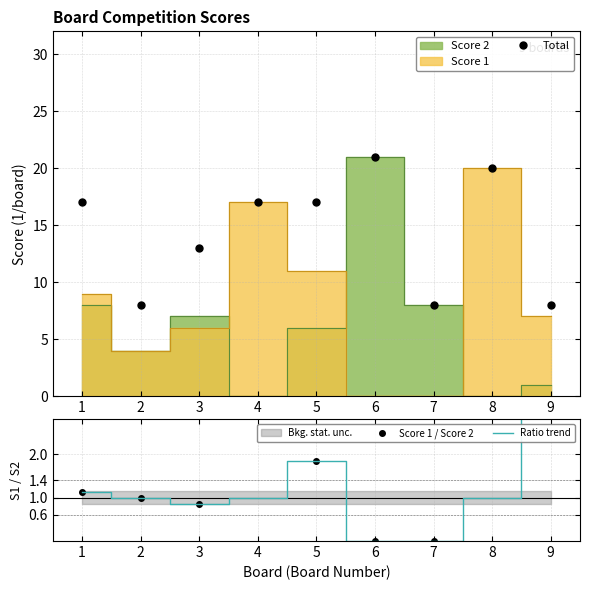

How many Total values are between 8 and 17?

7